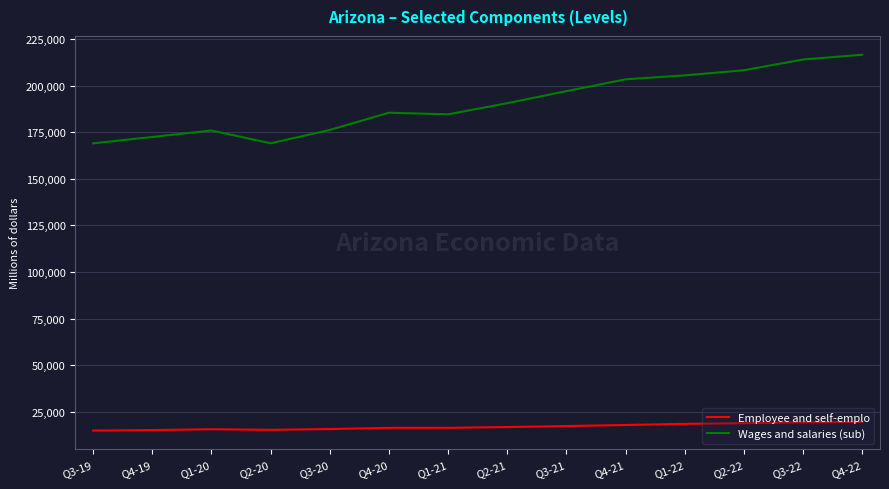

The value of Employee and self-emplo at Q3-22 is 8862.1. True or false?

False